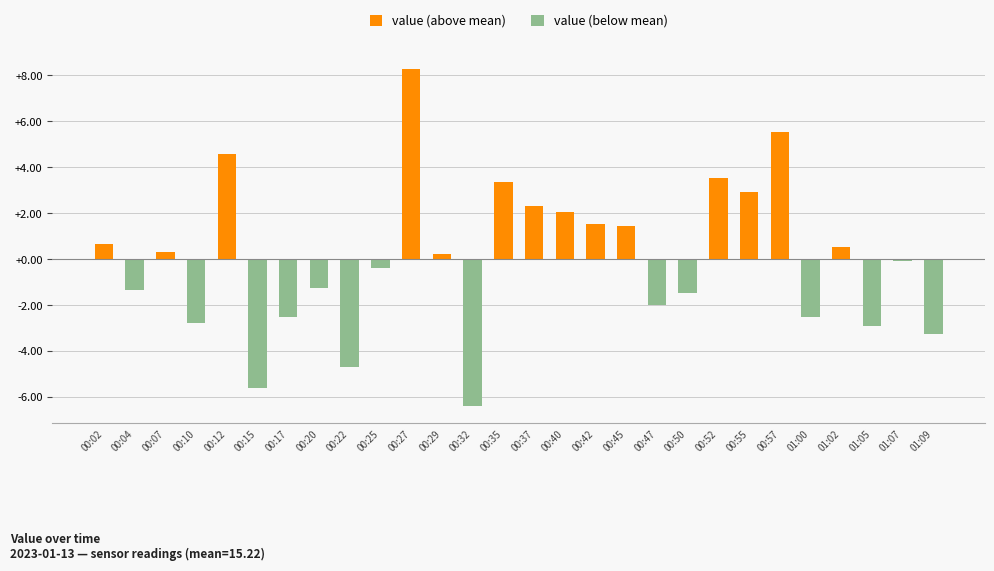

Reading left to right, list all the values displayed in this chart.

00:02=0.7	00:04=-1.3	00:07=0.3	00:10=-2.8	00:12=4.6	00:15=-5.6	00:17=-2.5	00:20=-1.2	00:22=-4.7	00:25=-0.4	00:27=8.3	00:29=0.2	00:32=-6.4	00:35=3.4	00:37=2.3	00:40=2.1	00:42=1.5	00:45=1.5	00:47=-2.0	00:50=-1.5	00:52=3.5	00:55=2.9	00:57=5.5	01:00=-2.5	01:02=0.5	01:05=-2.9	01:07=-0.1	01:09=-3.3